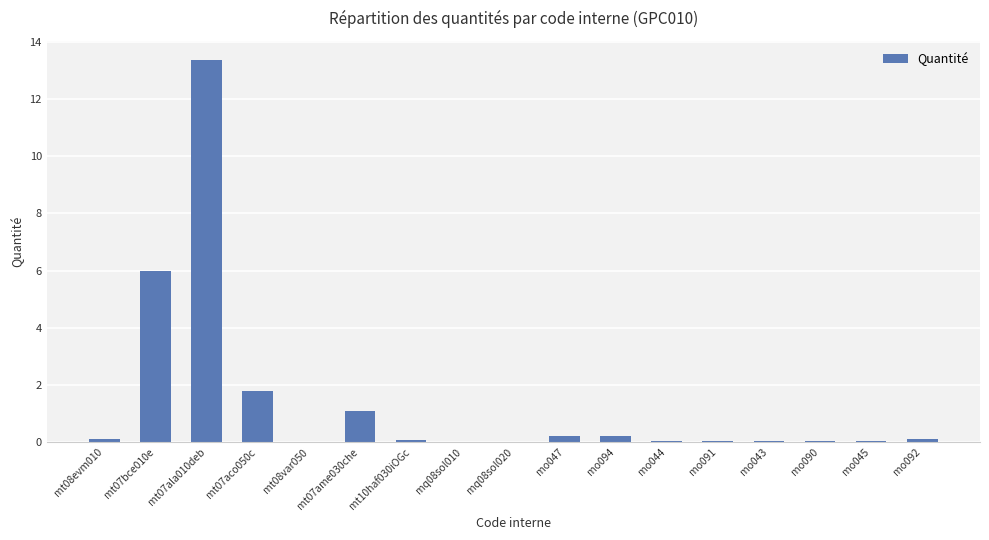

True or false: the data shows 0.9 at mt07aco050c.

False